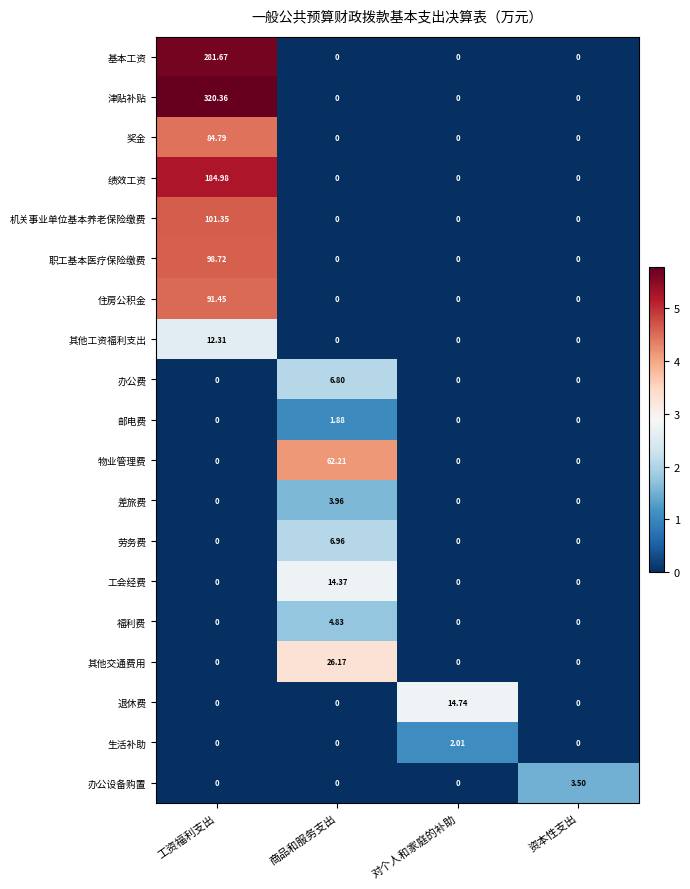

Which label corresponds to the largest value in the chart?

工资福利支出